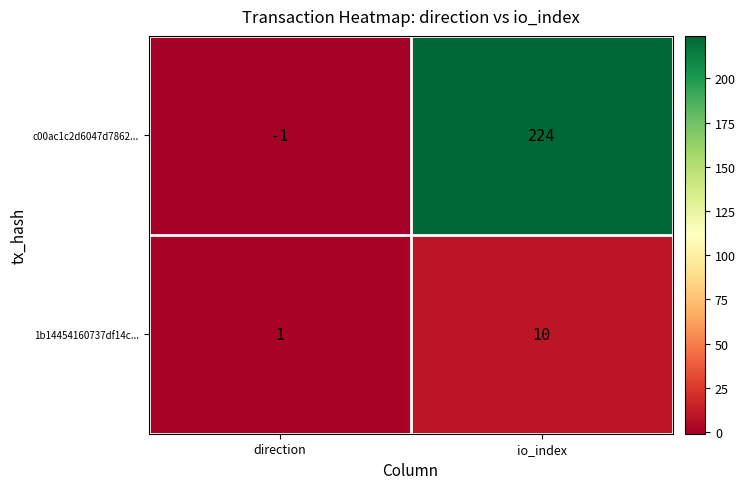

What is the spread (max minus min) of values at io_index?

214